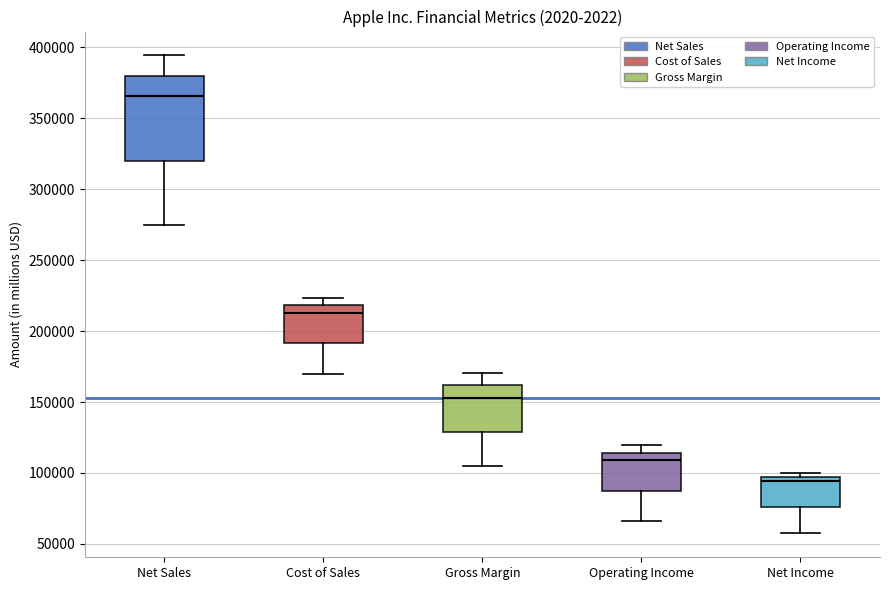

Which box is the tallest, from its lower edge to its upper edge?

Net Sales